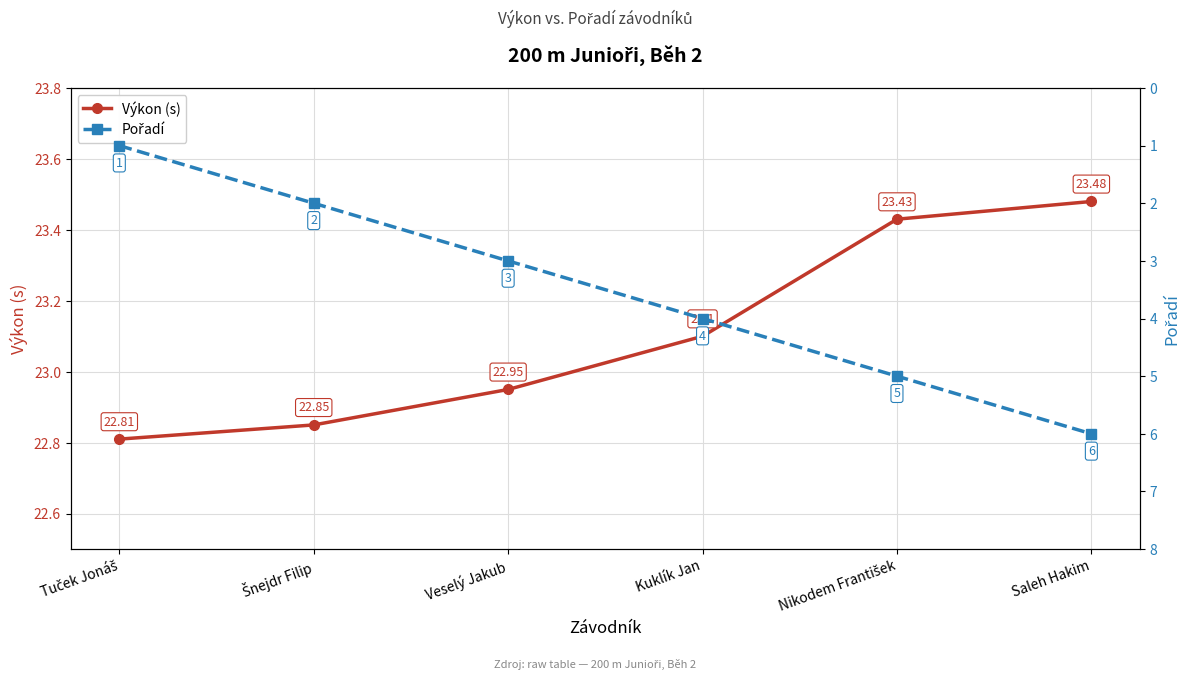

True or false: Výkon (s) has more than 0 interior local peaks.

False